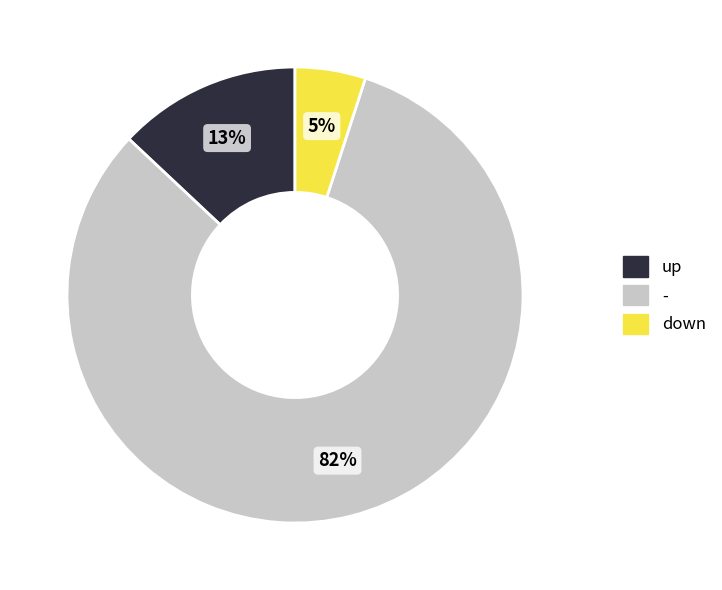

Do down and - together represent more than half of the pie?

Yes